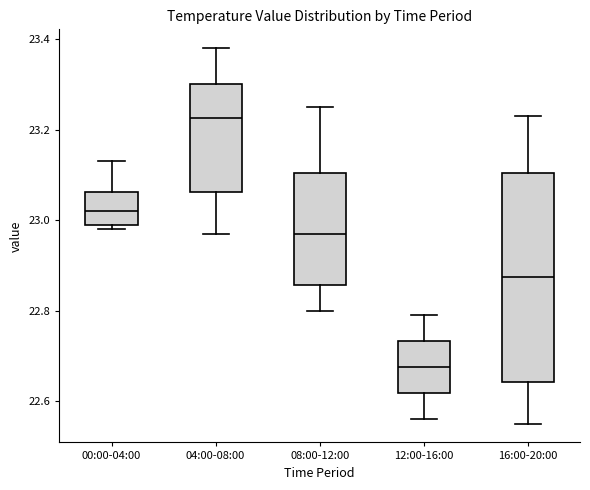

Reading left to right, read every box against the y-axis: the position of its median line, the range the box covers, and the ends of its whiskers. The values are not printed on the chart, so give them approximately, as read against the axis.

00:00-04:00: median 23.02, box 23.00 to 23.06, whiskers 22.98 to 23.14
04:00-08:00: median 23.22, box 23.06 to 23.30, whiskers 22.98 to 23.38
08:00-12:00: median 22.98, box 22.86 to 23.10, whiskers 22.80 to 23.26
12:00-16:00: median 22.68, box 22.62 to 22.74, whiskers 22.56 to 22.80
16:00-20:00: median 22.88, box 22.64 to 23.10, whiskers 22.56 to 23.24